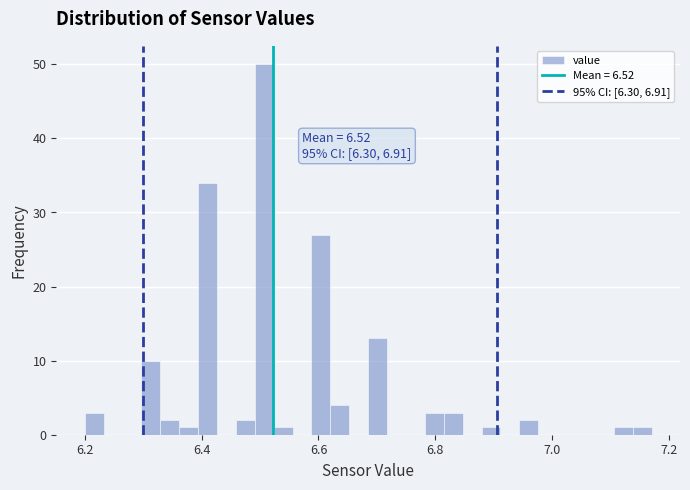

Around what value on the x-axis is the tallest bar? Give the approximate position of its centre, as read against the axis.

6.50